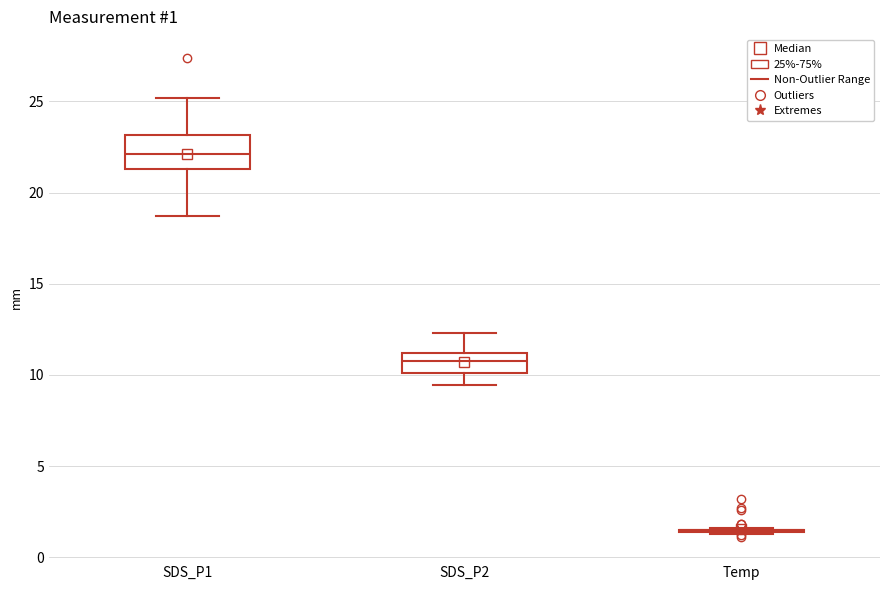

Which box is the tallest, from its lower edge to its upper edge?

SDS_P1